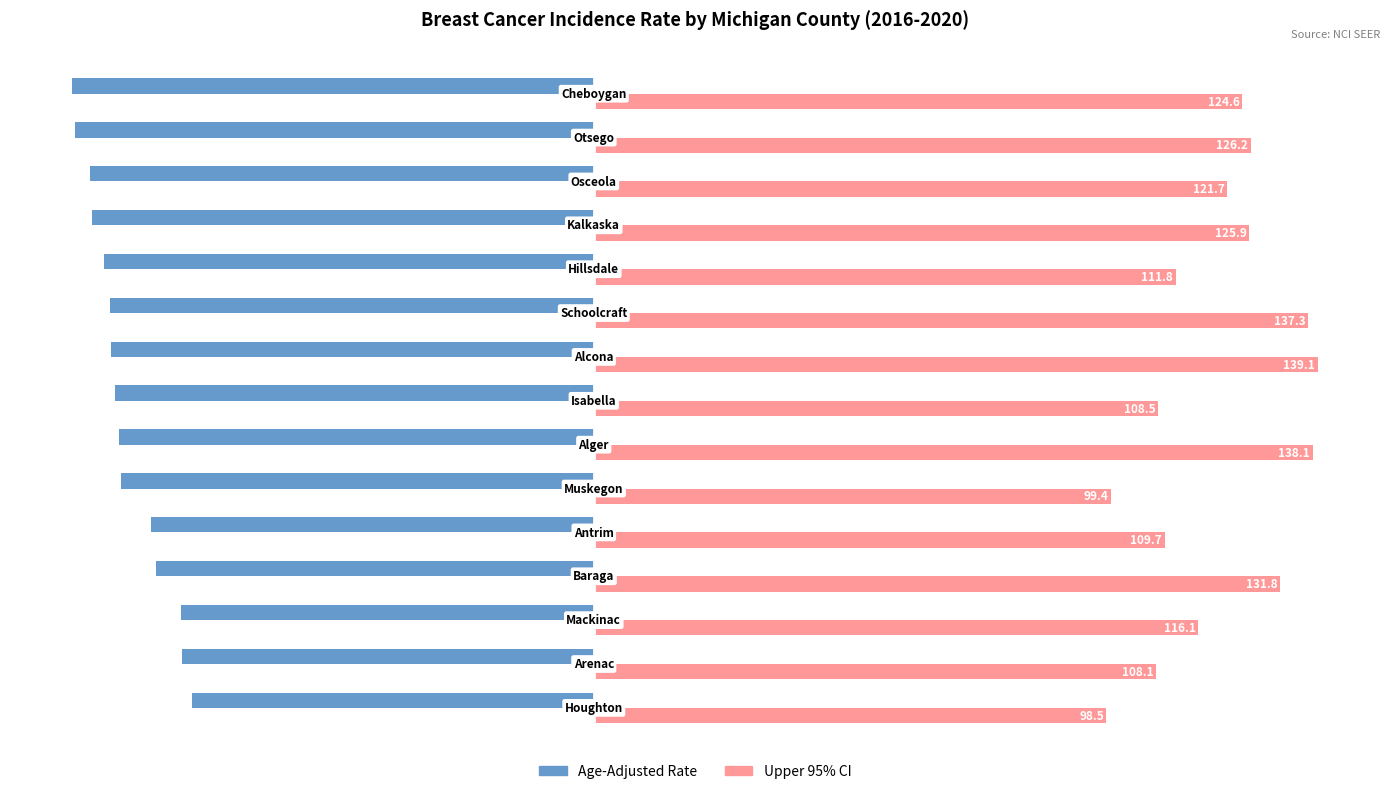

How many series are shown in this chart?

2